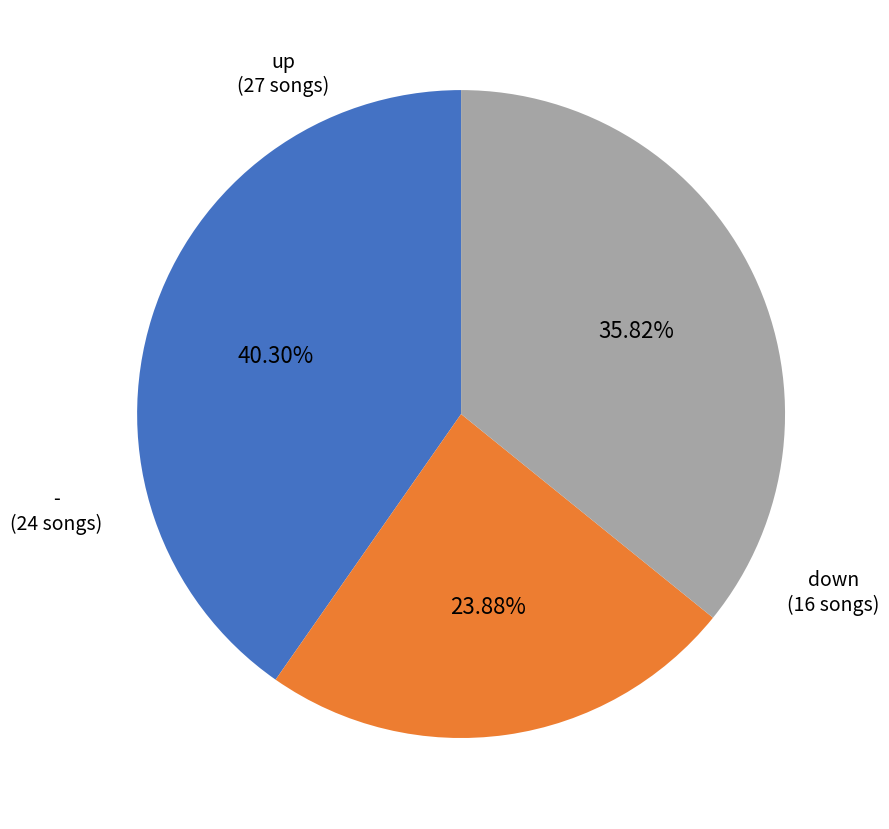

Which slice is the largest?

up